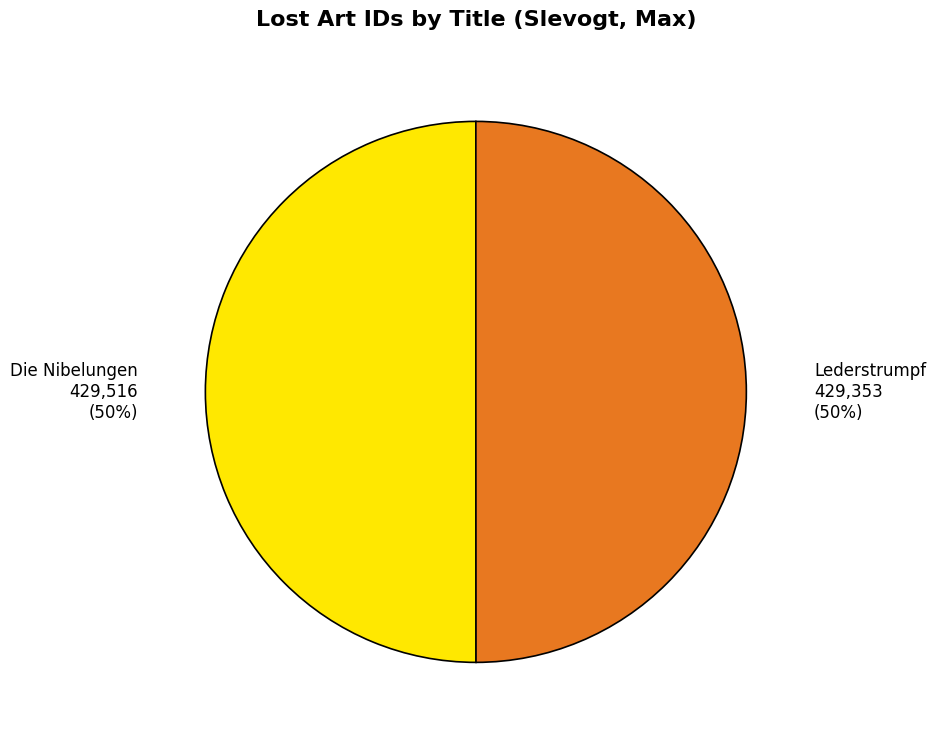

Is the sum of Die Nibelungen and Lederstrumpf greater than half?

Yes